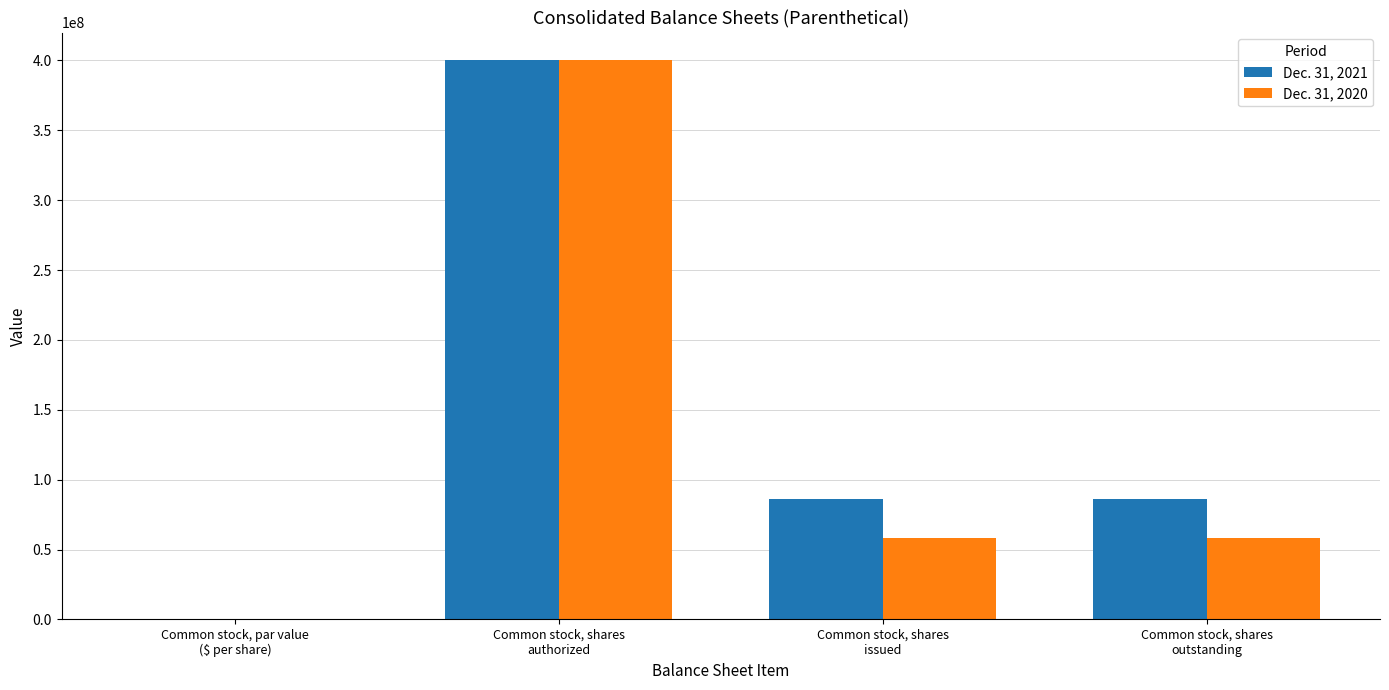

How many distinct data groups are displayed?

2